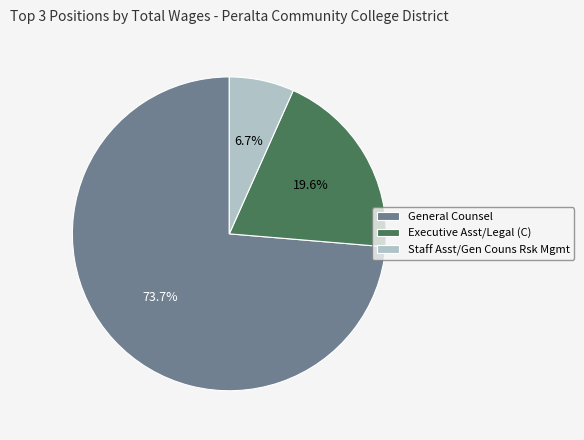

True or false: General Counsel accounts for 86% of the total.

False